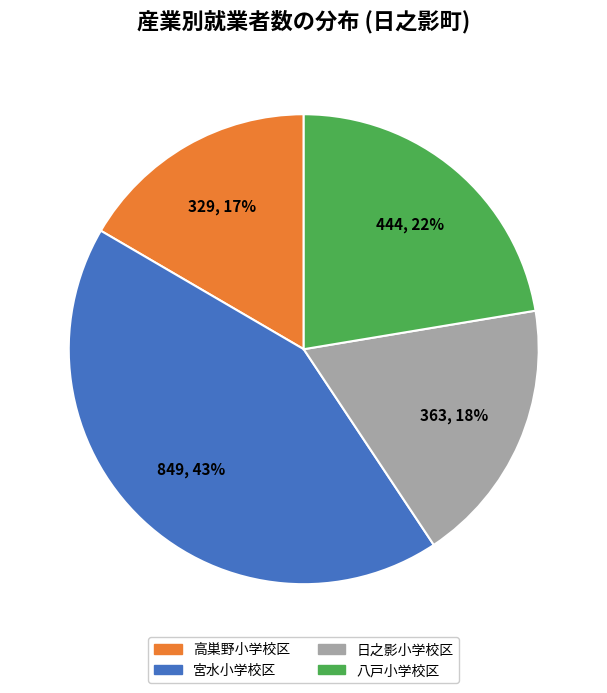

To the nearest percent, what portion does 八戸小学校区 represent?

22%